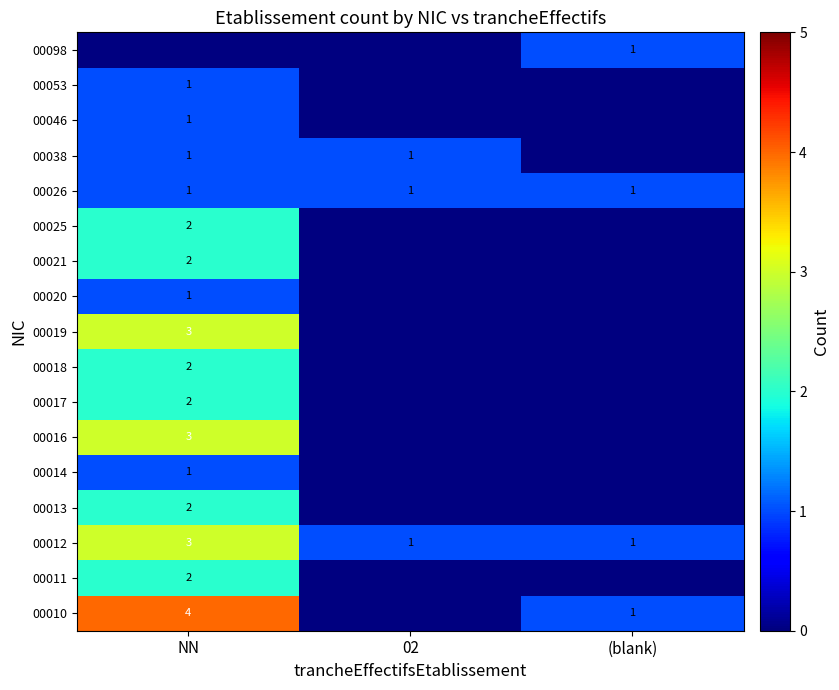

What is the sum of all 00026 values?

3